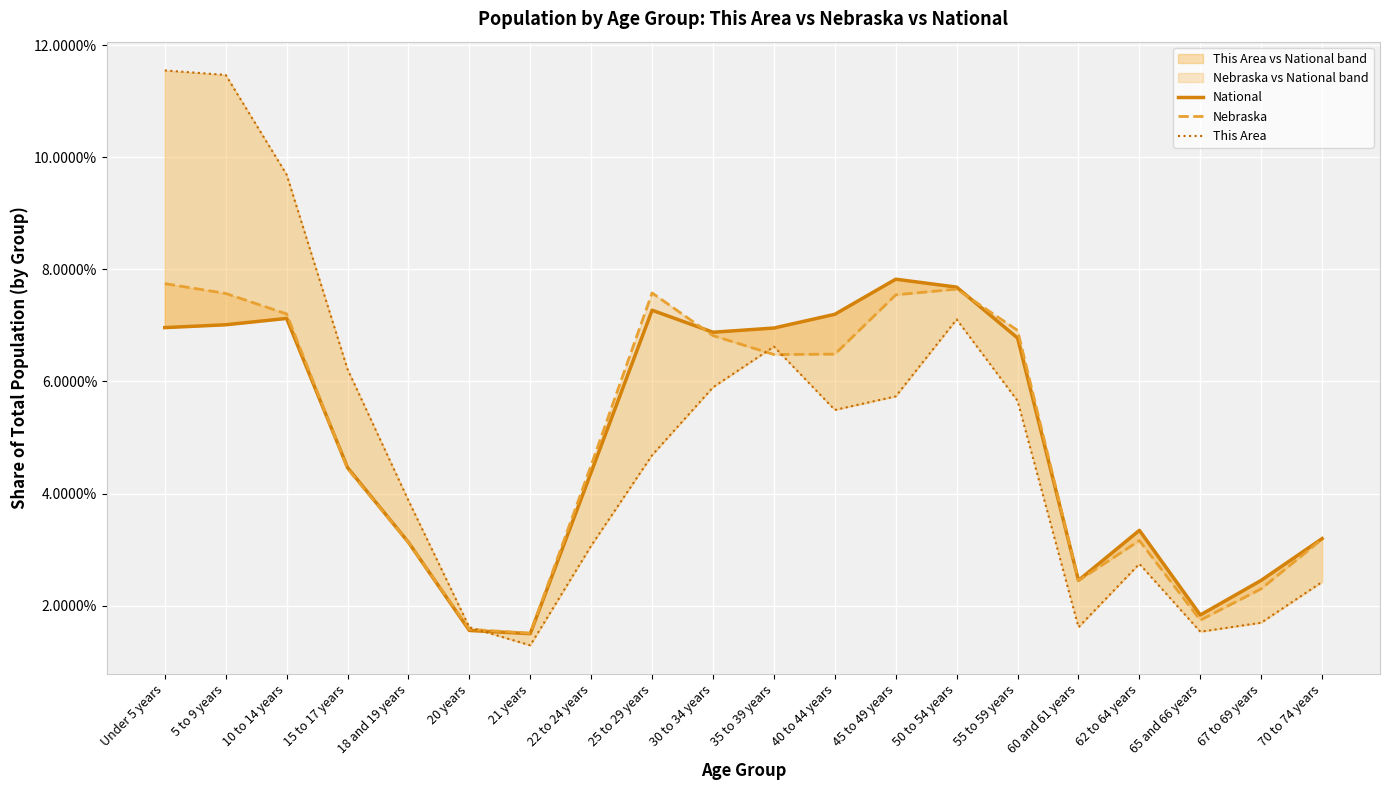

Where do This Area and National first cross each other?

20 years and 21 years